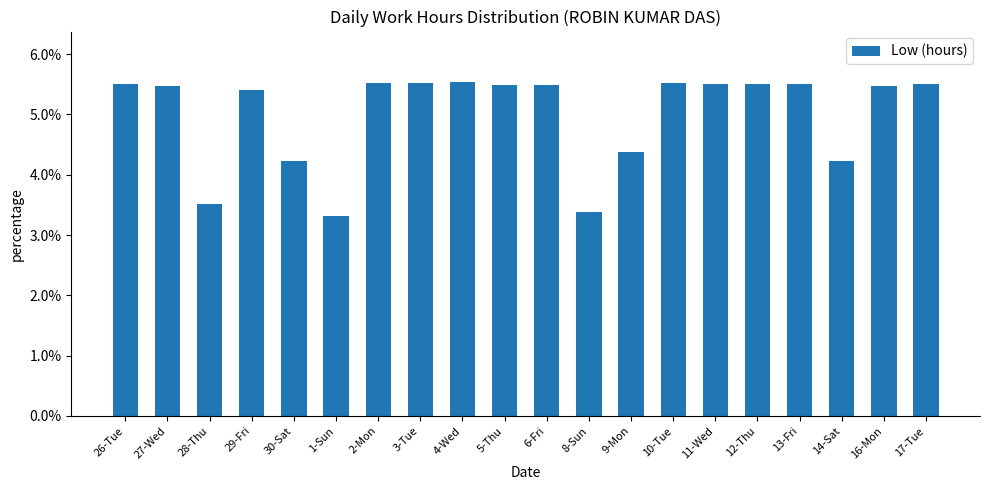

Which category has the lowest value across all series?

1-Sun